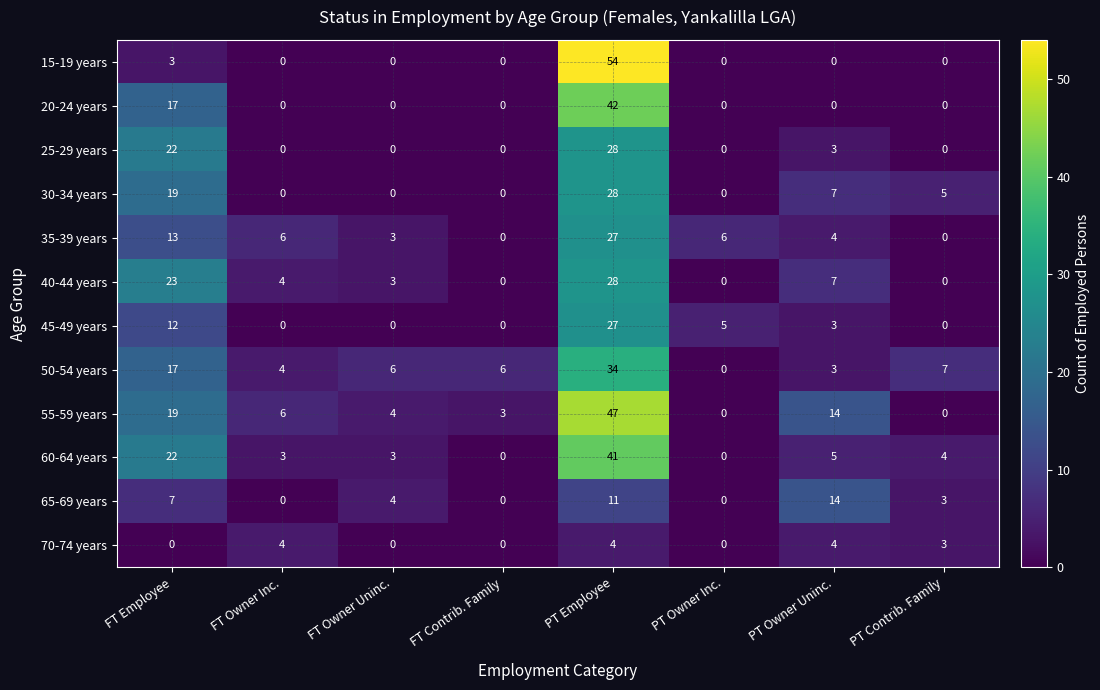

What is the average value of the 65-69 years series?

5